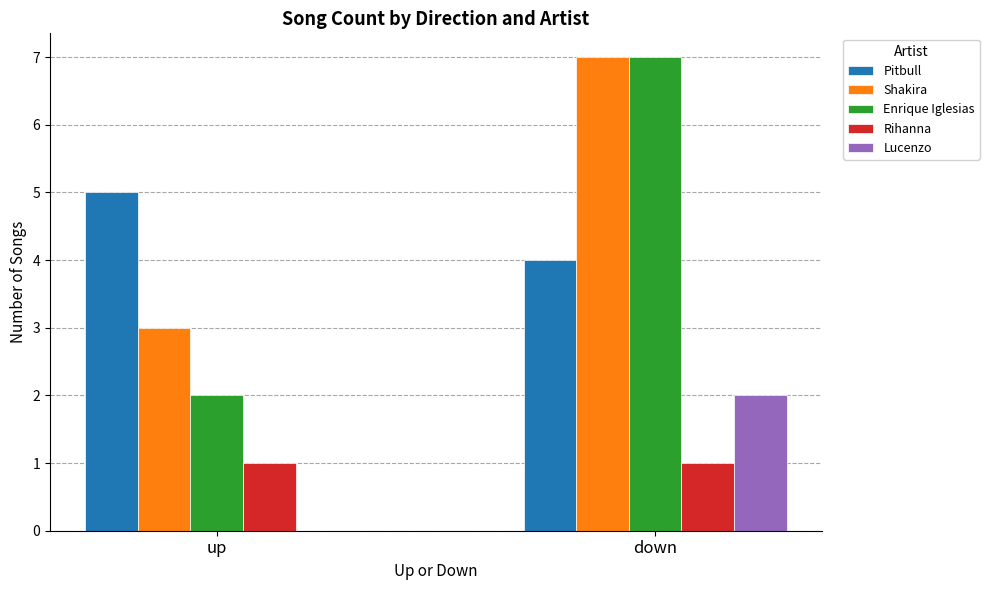

What is the maximum value shown in the chart?

7